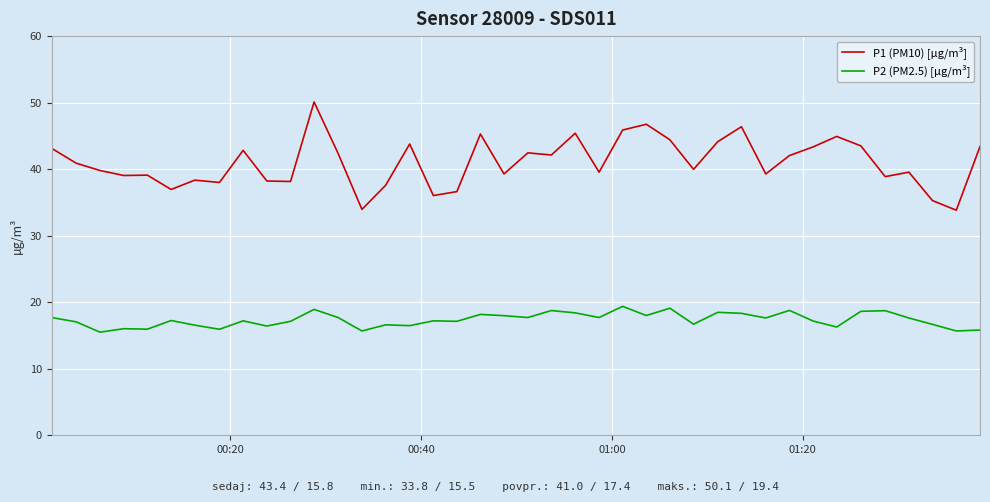

Which series has the widest spread of values?

P1 (PM10) [µg/m³]